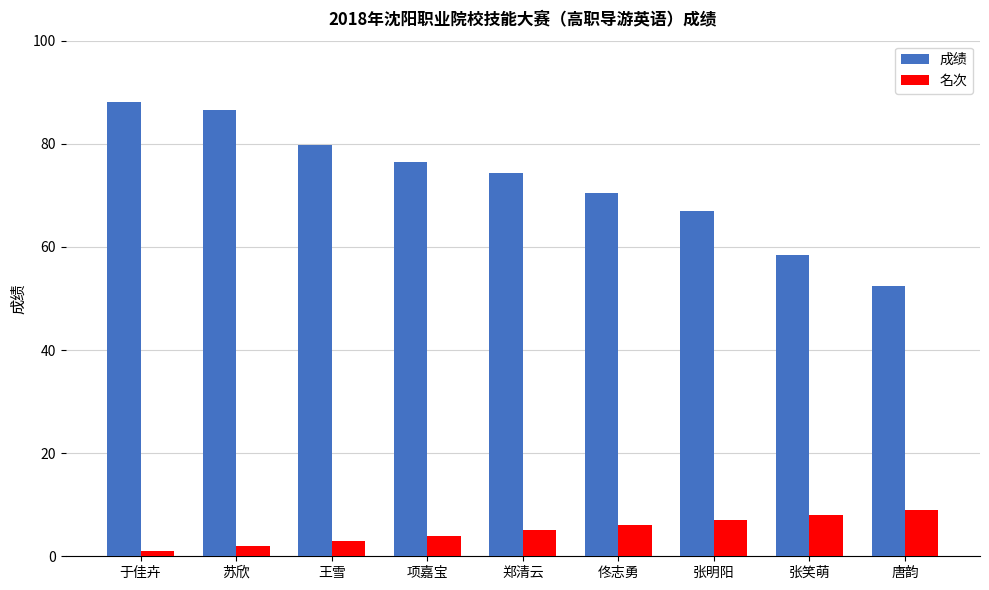

What is the sum of all 名次 values?

45.0